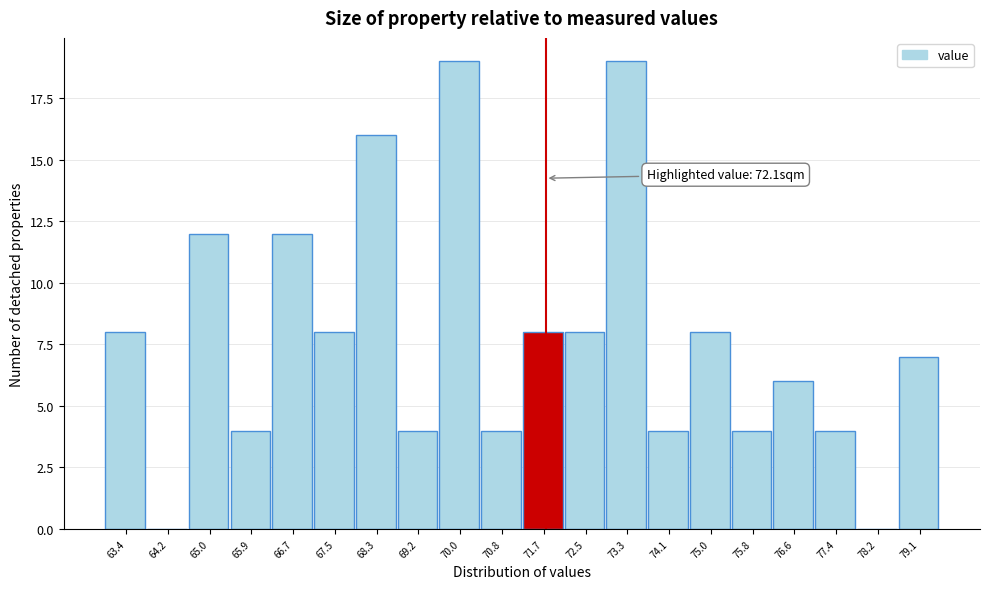

Reading left to right, what are all the values shown in this chart?

63.4=8	64.2=0	65.0=12	65.9=4	66.7=12	67.5=8	68.3=16	69.2=4	70.0=19	70.8=4	71.7=8	72.5=8	73.3=19	74.1=4	75.0=8	75.8=4	76.6=6	77.4=4	78.2=0	79.1=7